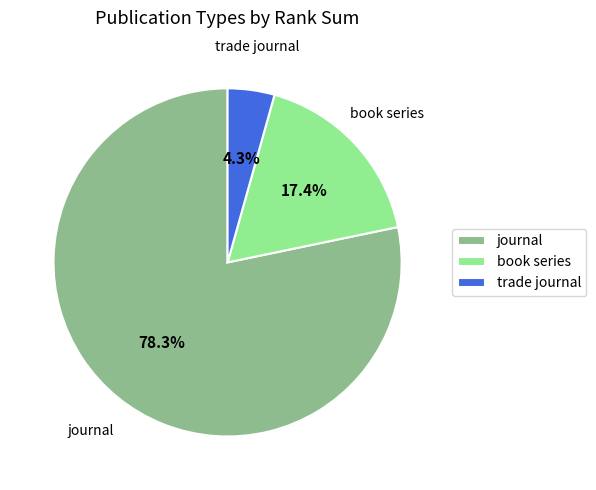

What percentage is the trade journal slice, to the nearest percent?

4%